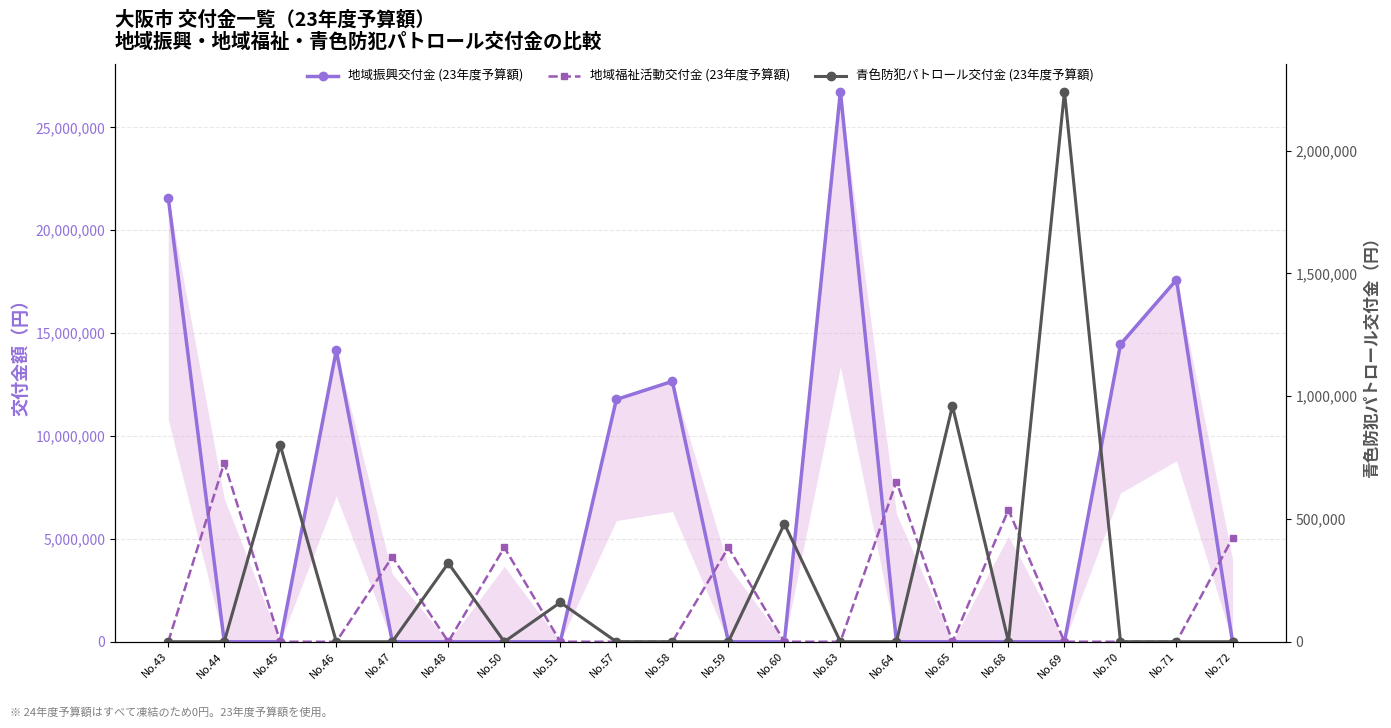

What is the sum of all 青色防犯パトロール交付金 (23年度予算額) values?

4960000